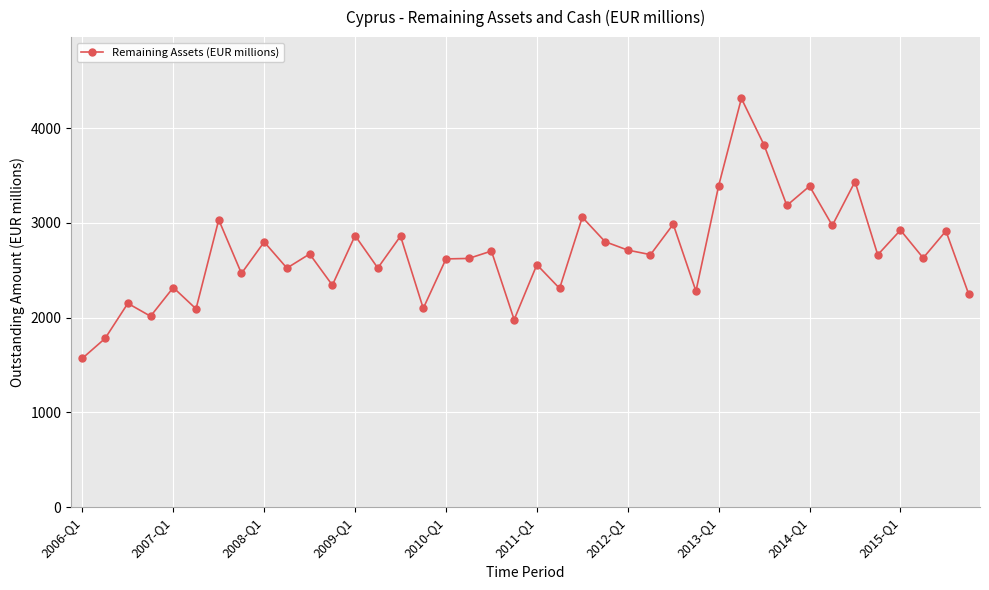

How many lines are shown in the chart?

1